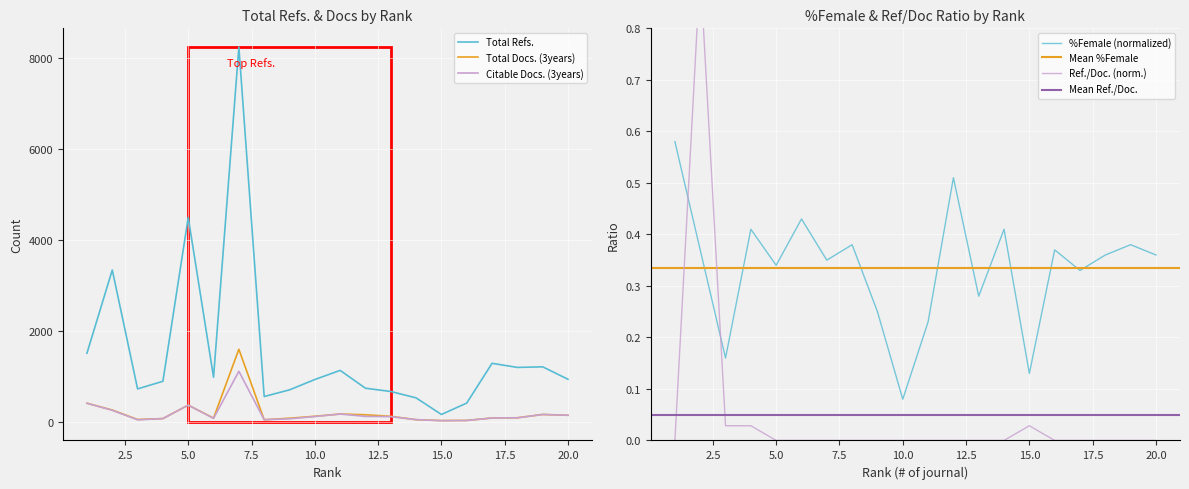

What is the highest value of the Total Refs. series?

8231